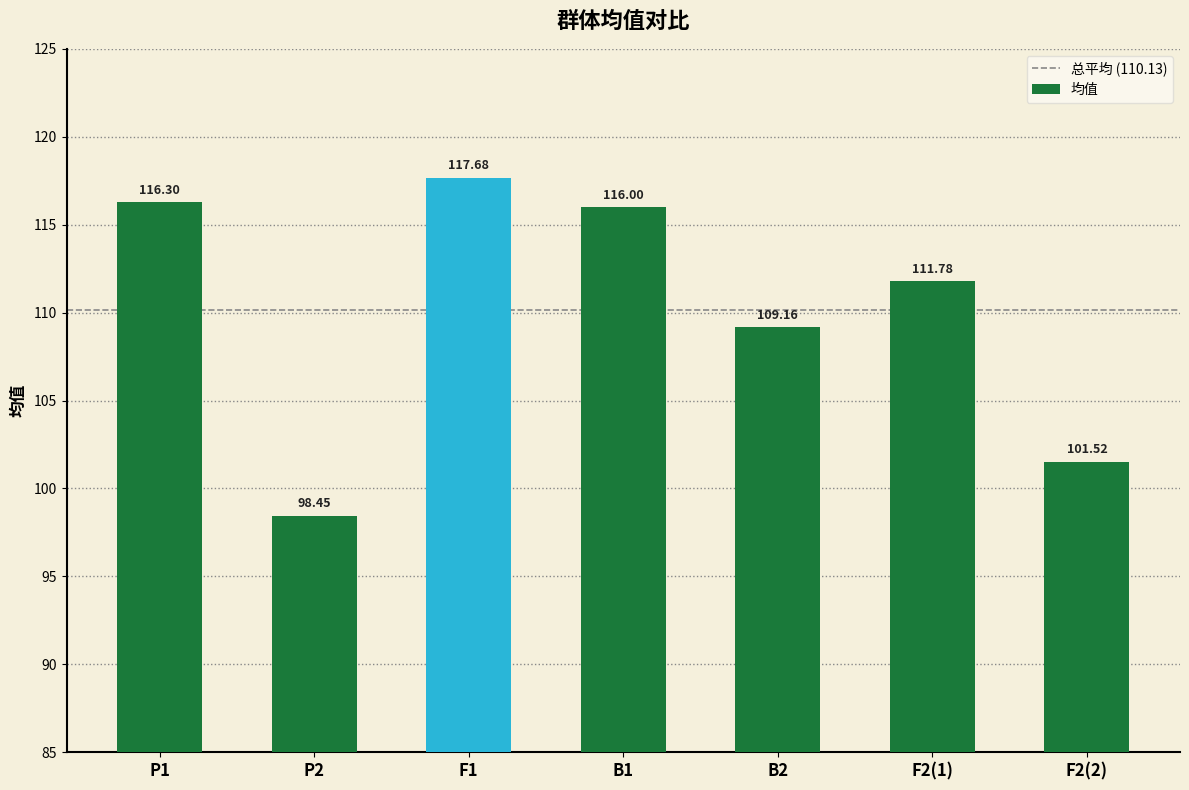

How many categories are shown in the chart?

7